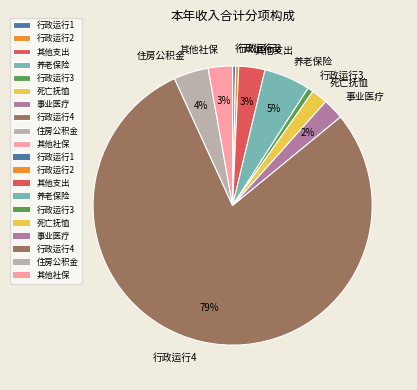

To the nearest percent, what is the average slice percentage?

10%